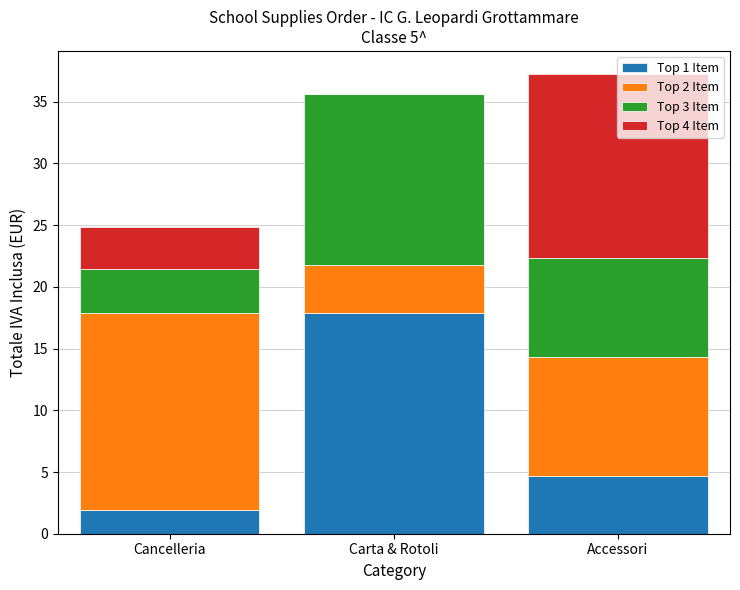

Is it true that Top 1 Item equals 4.6 at Accessori?

True